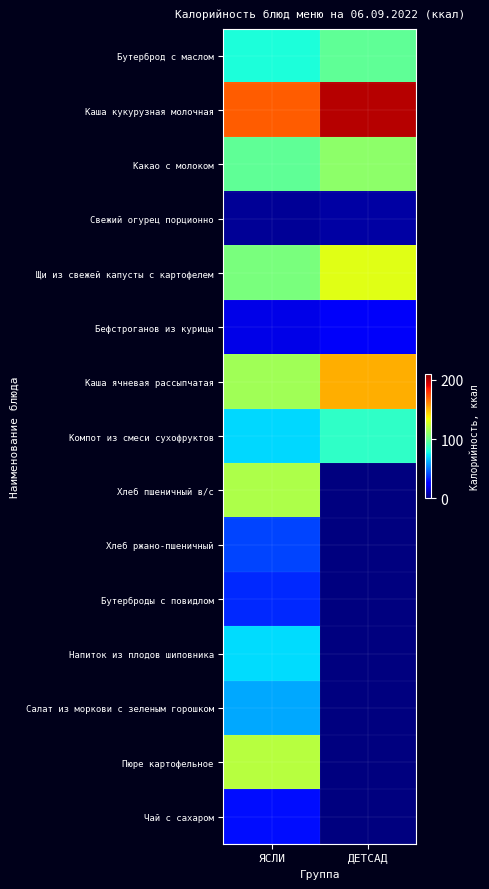

Count the number of categories in the chart.

2